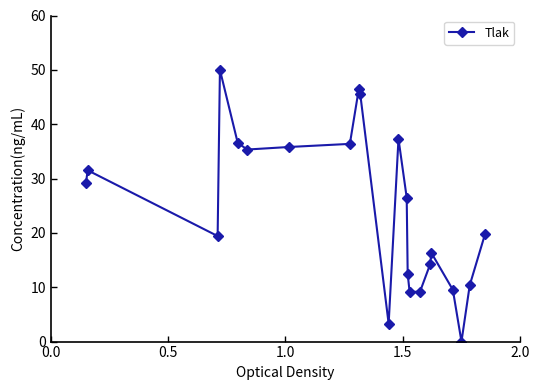

What is the value of the 22nd point from the left?

19.8